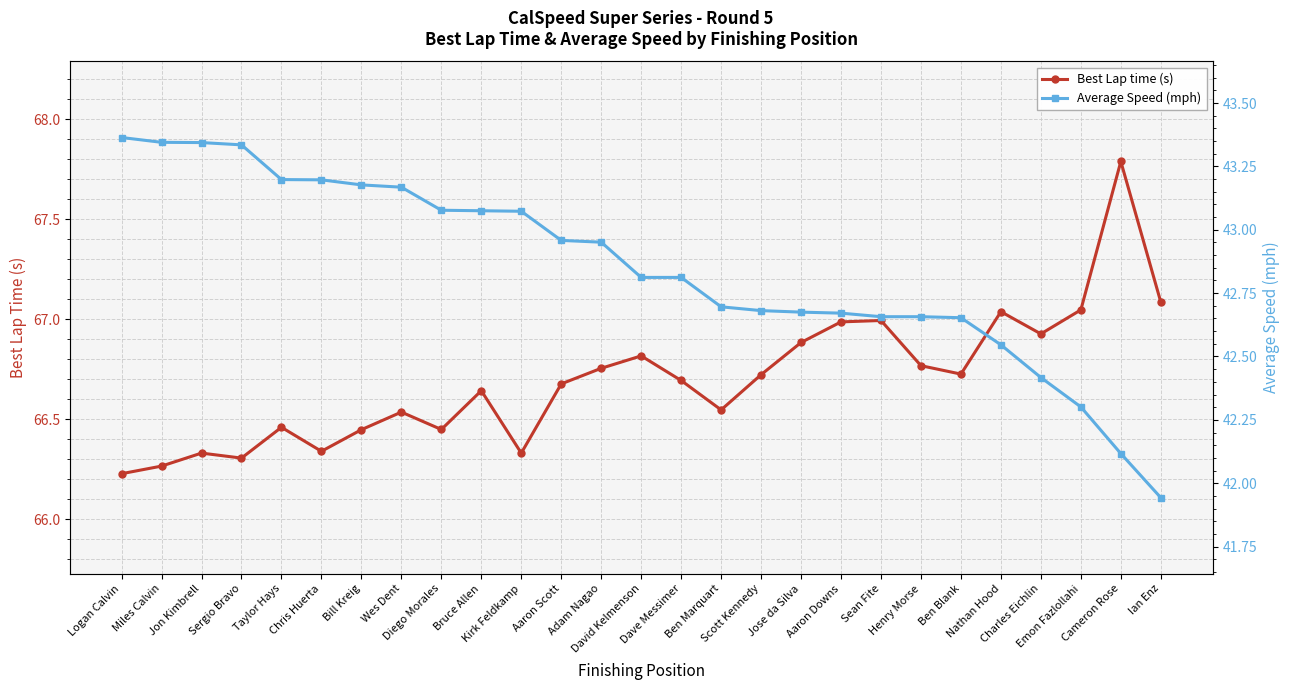

What is the difference between the maximum and second lowest values in the Average Speed (mph) series?

1.2